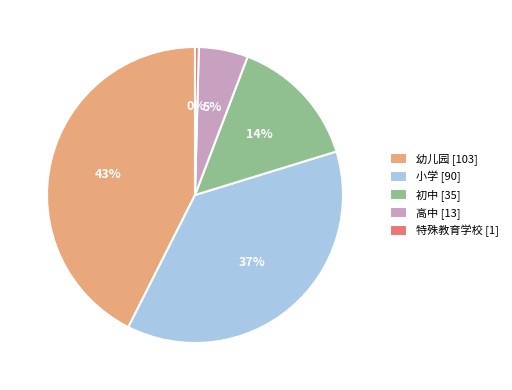

Rank the categories by value from highest to lowest.

幼儿园, 小学, 初中, 高中, 特殊教育学校